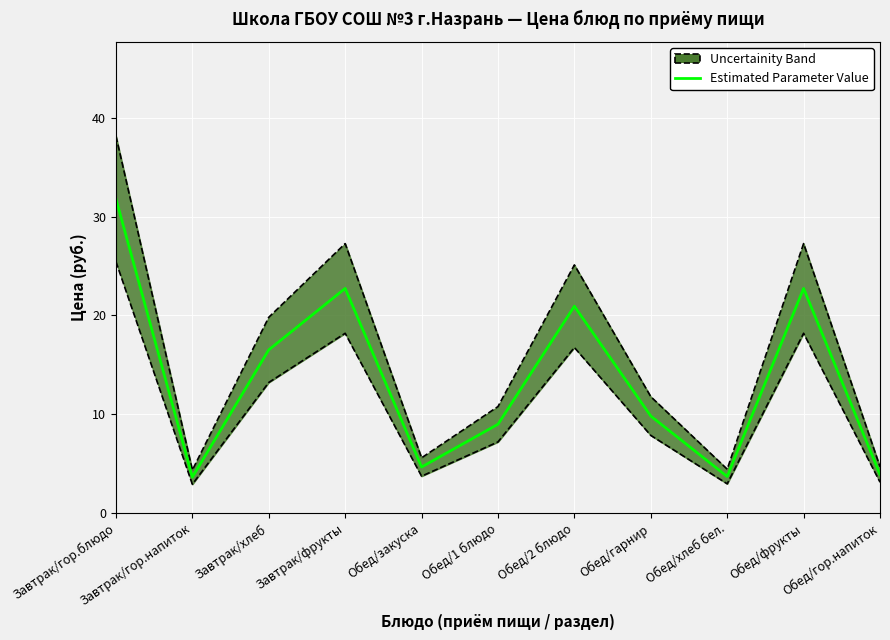

Where is the data nearest to the value 17?

Завтрак/хлеб